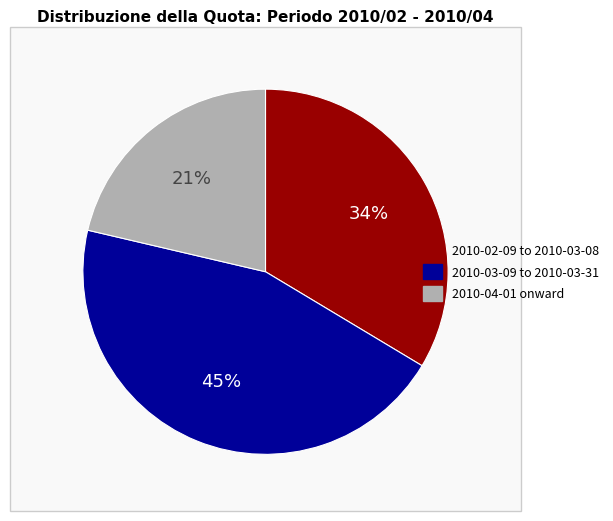

Is there any slice that represents more than half of the pie?

No